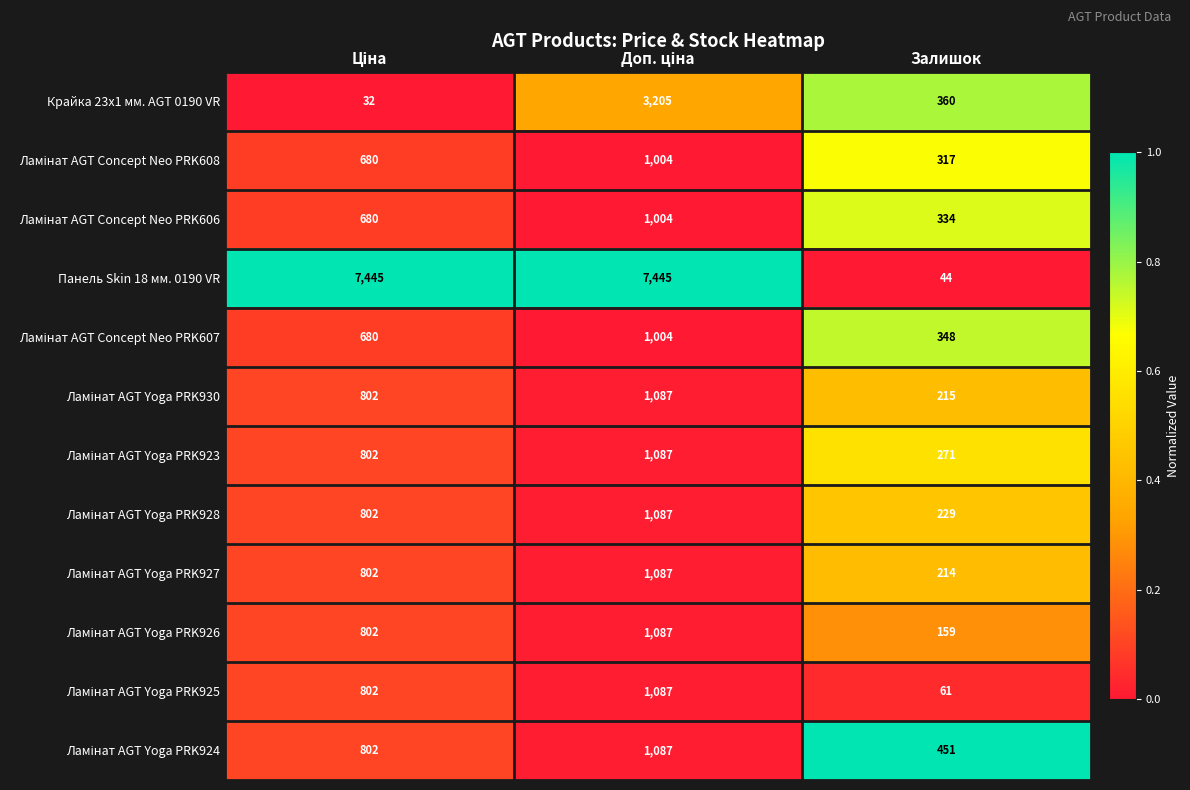

Which series has the largest total across all categories?

Панель Skin 18 мм. 0190 VR